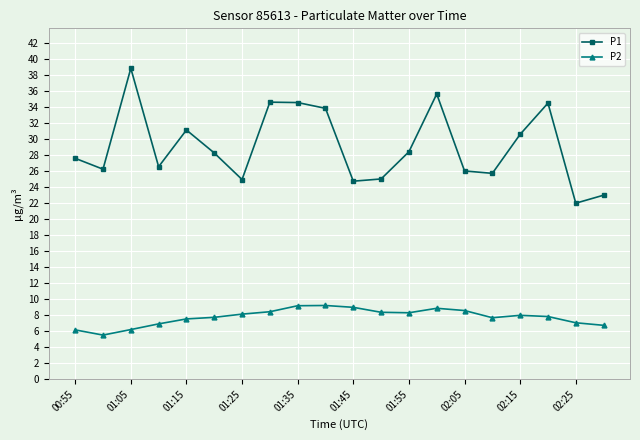

True or false: P2 and P1 intersect in this chart.

False